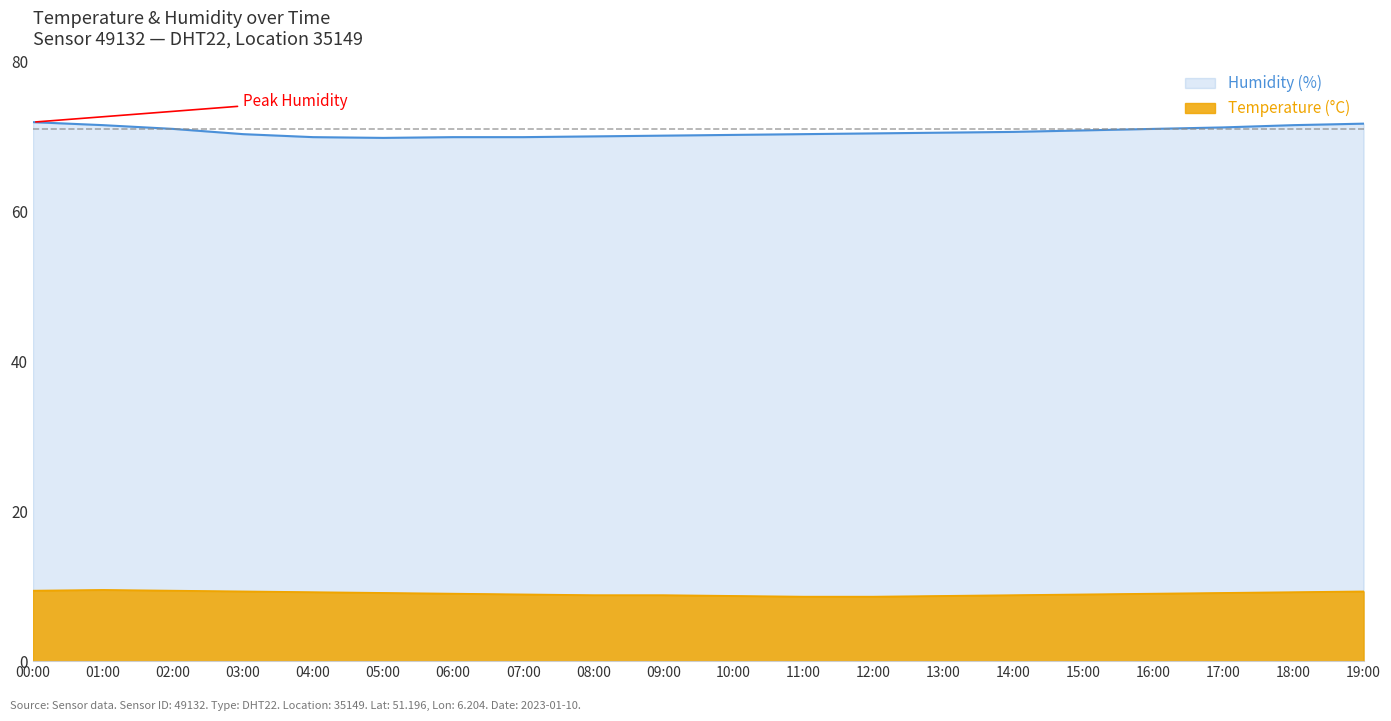

Read the temperature value at 00:00.

9.4